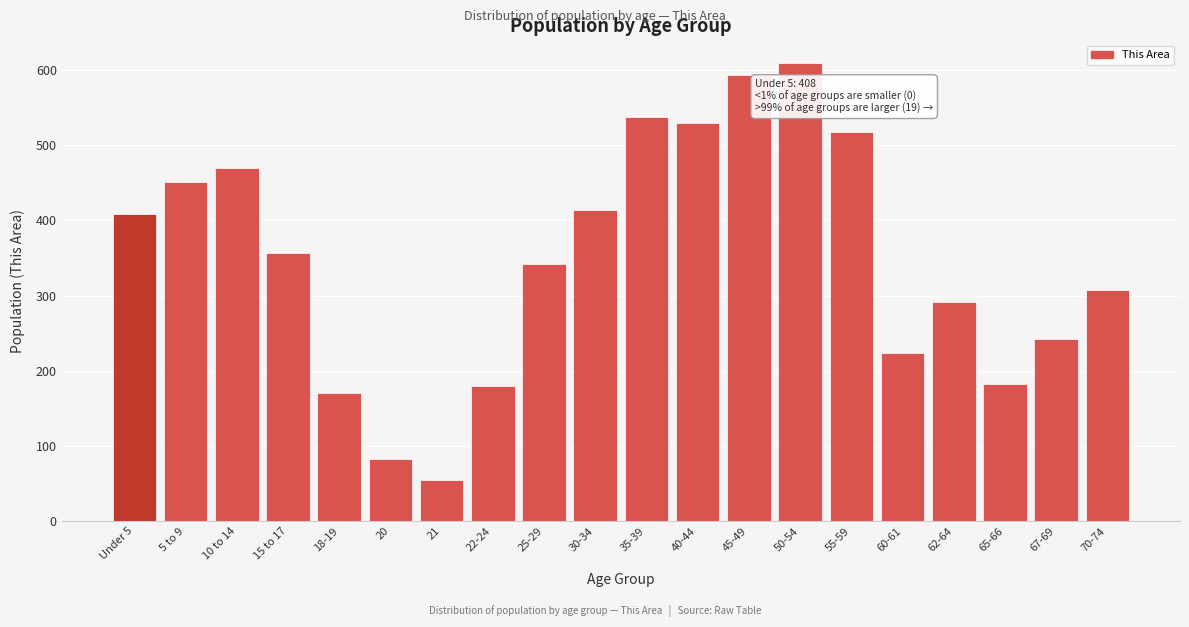

Reading right to left, list all the values displayed in this chart.

308	242	182	292	224	518	609	593	530	537	414	342	179	55	82	170	357	470	451	408